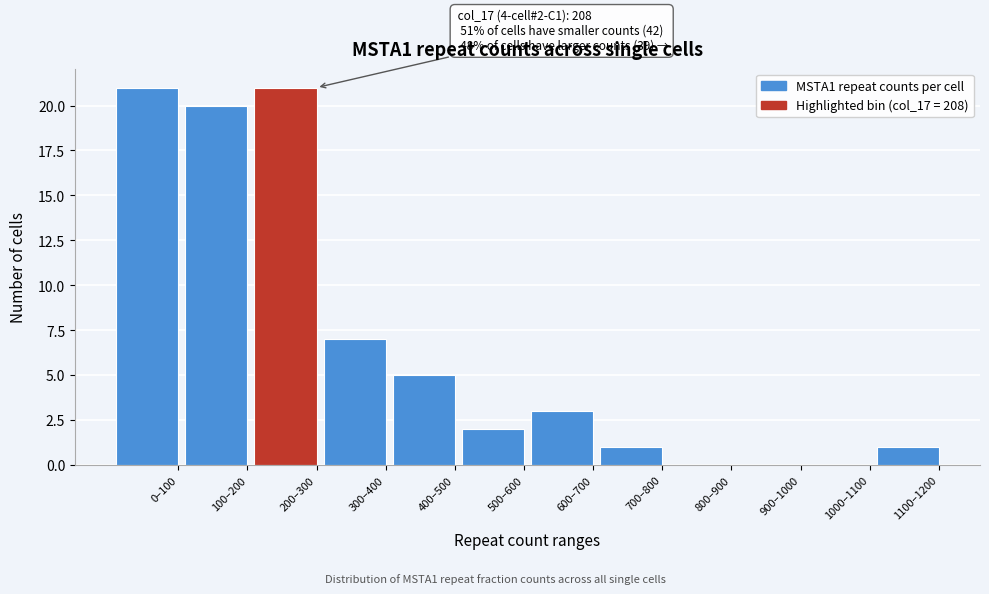

Reading left to right, what are all the values shown in this chart?

0–100=21	100–200=20	200–300=21	300–400=7	400–500=5	500–600=2	600–700=3	700–800=1	800–900=0	900–1000=0	1000–1100=0	1100–1200=1